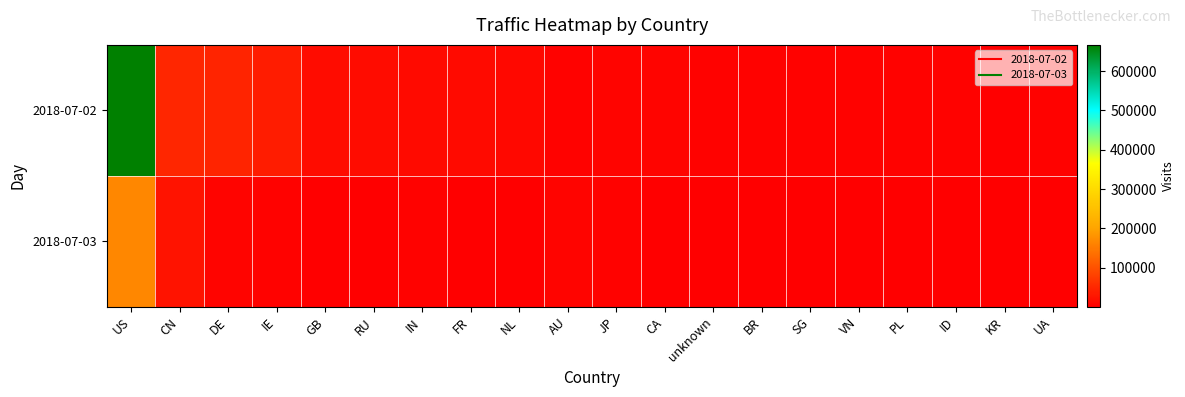

What is the maximum value shown in the chart?

666987